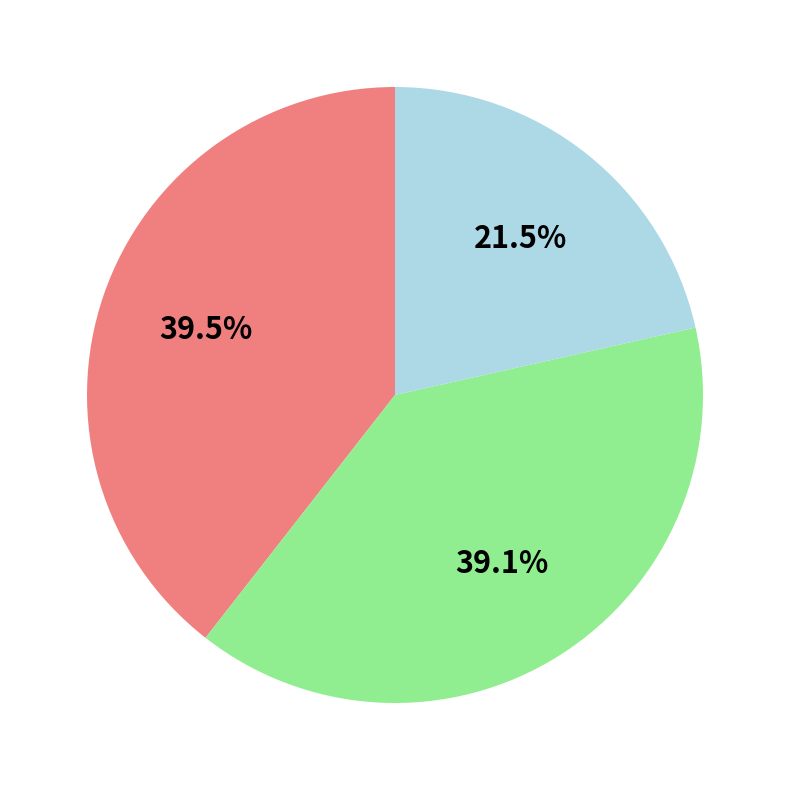

Is there a majority slice in this chart?

No